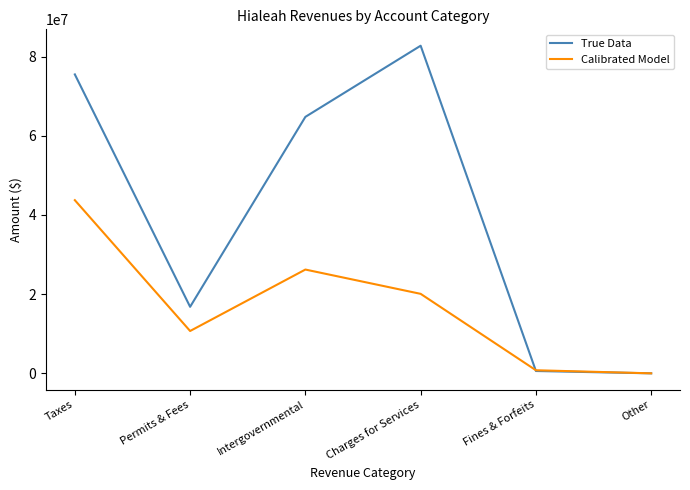

Count the number of data series in this chart.

2